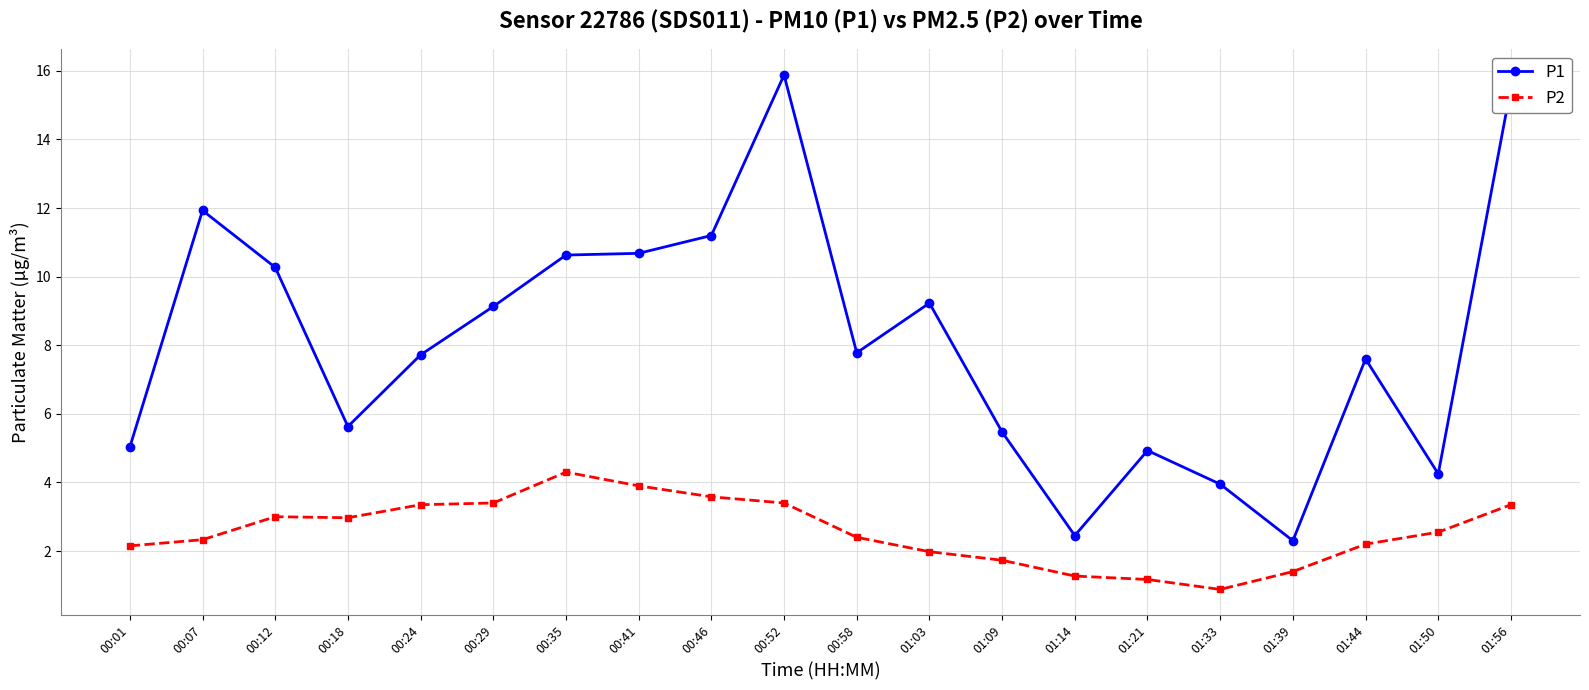

What is the difference between the P1 values at 01:14 and 00:58?

5.3